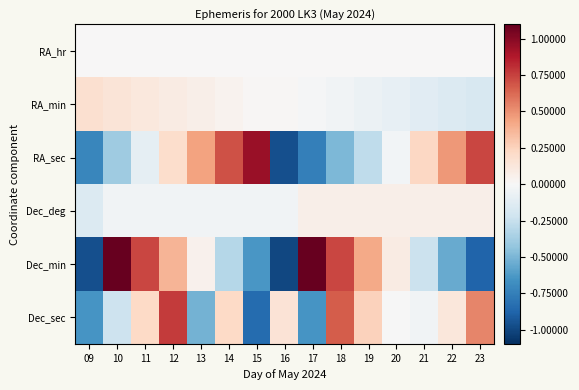

At which category does the chart reach its minimum across all series?

16